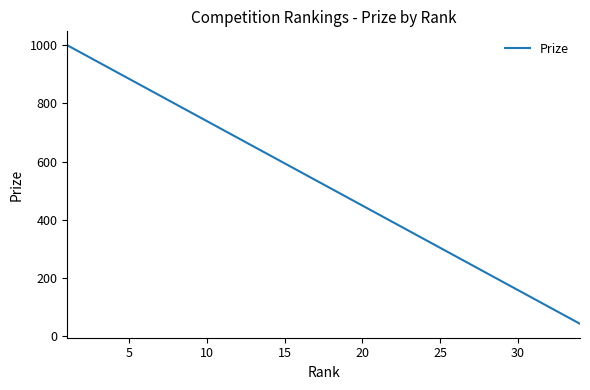

What is the difference between the maximum and minimum values?

957